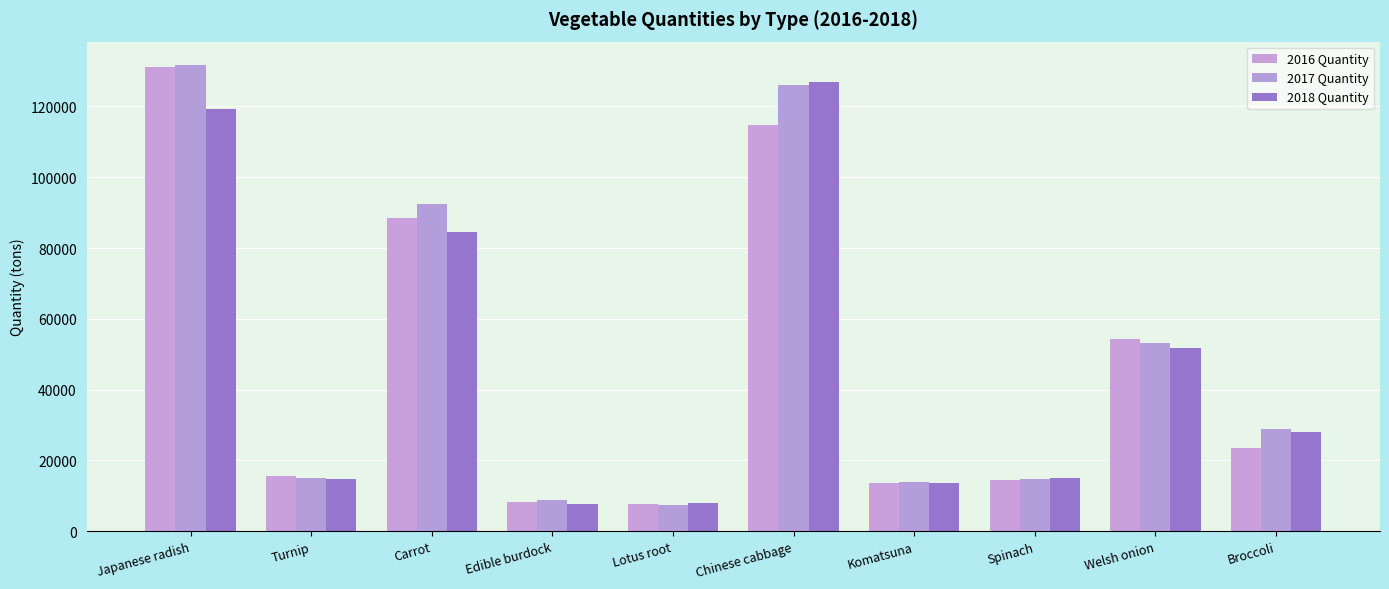

How many bars are there in total?

30